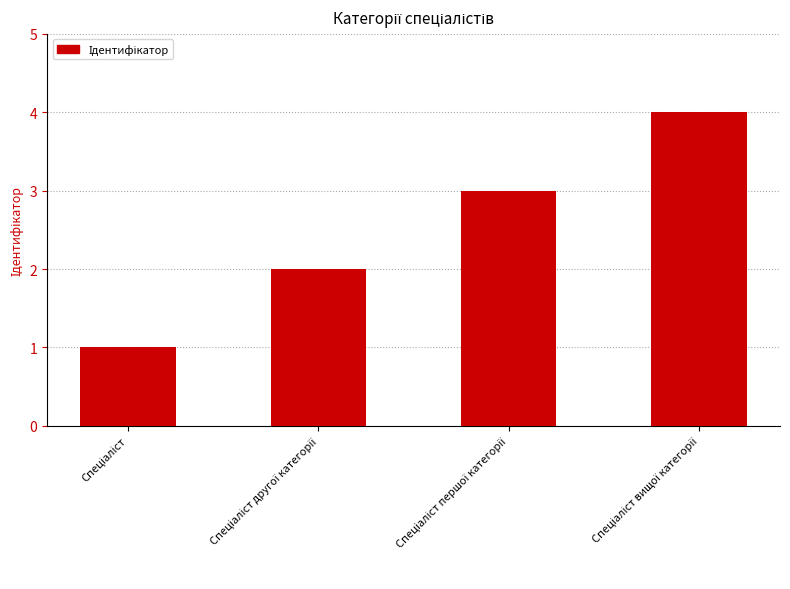

Count the number of categories in the chart.

4